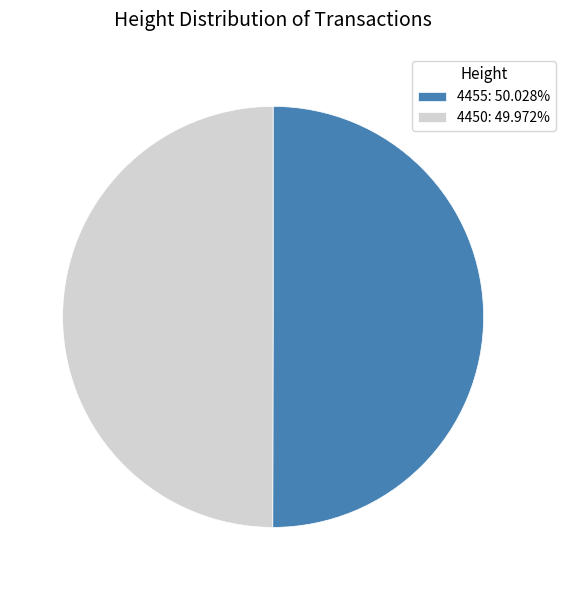

Combined, do 4455 and 4450 account for over 50%?

Yes